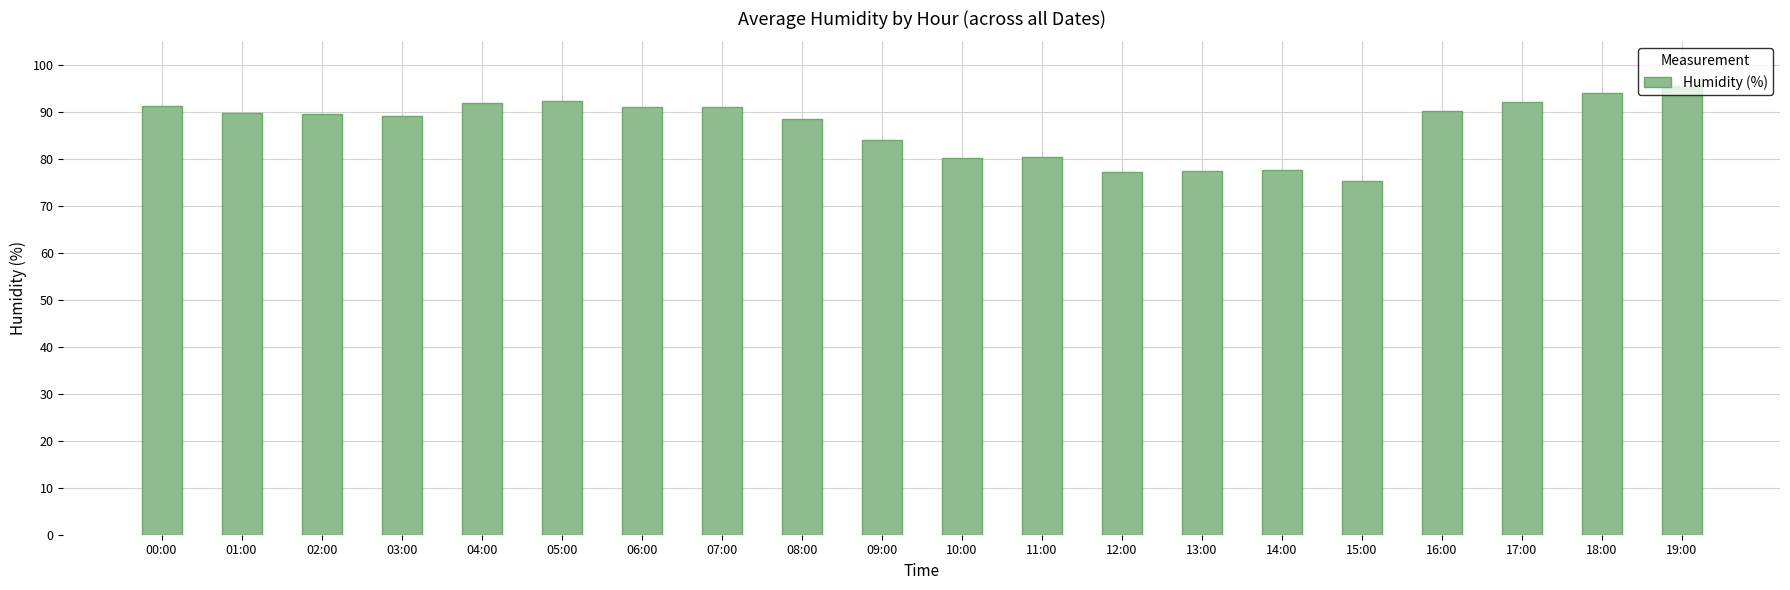

How many series are shown in this chart?

1